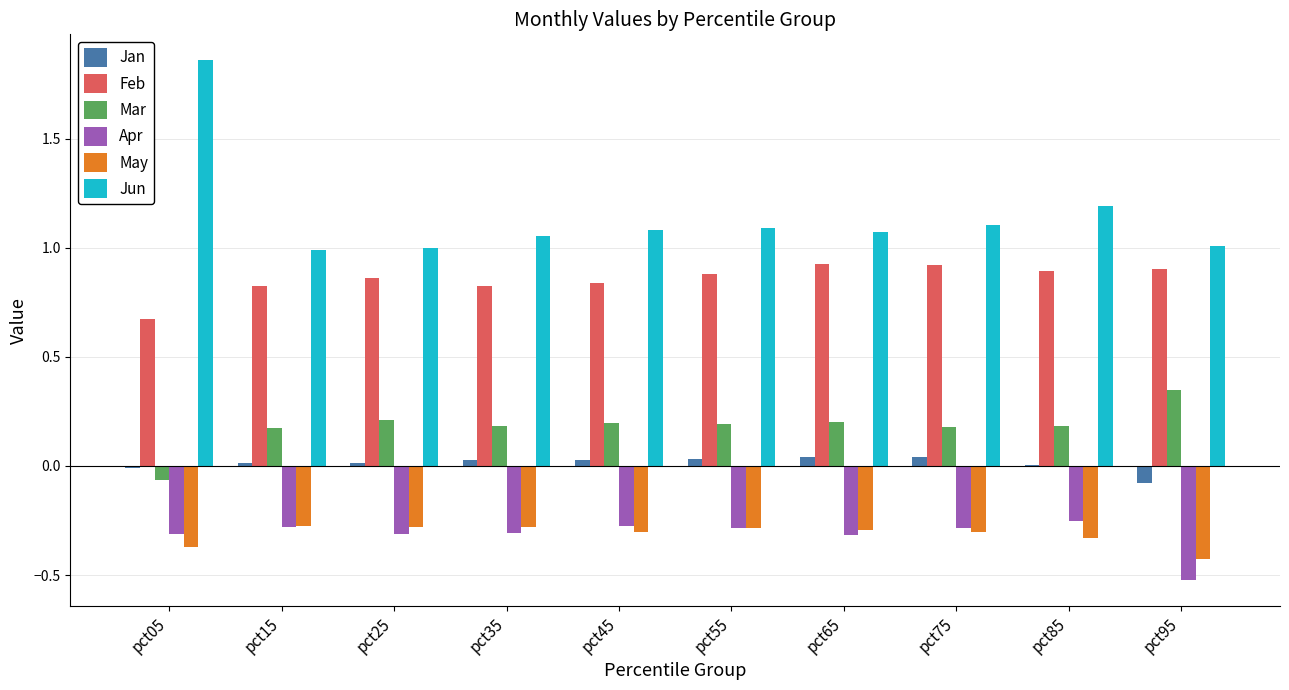

Does the chart contain stacked bars?

No